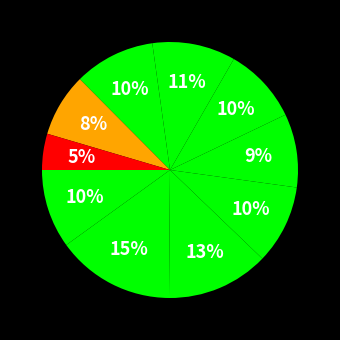

Which category has the biggest portion of the pie?

pct15